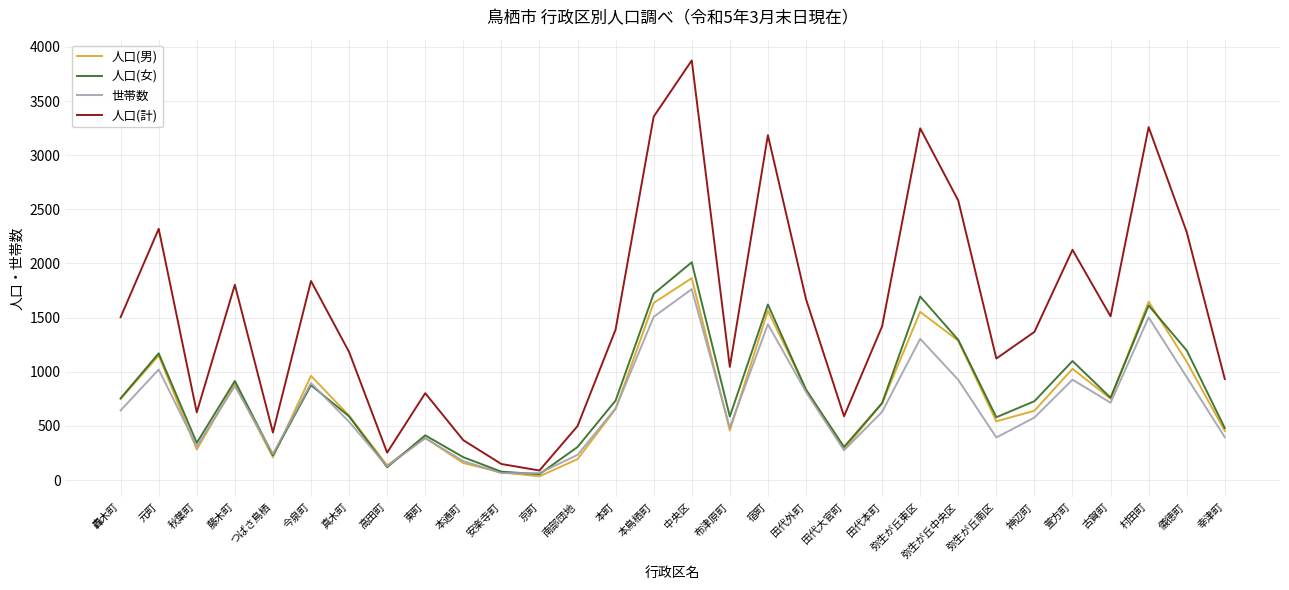

Does the chart have visible grid lines?

Yes